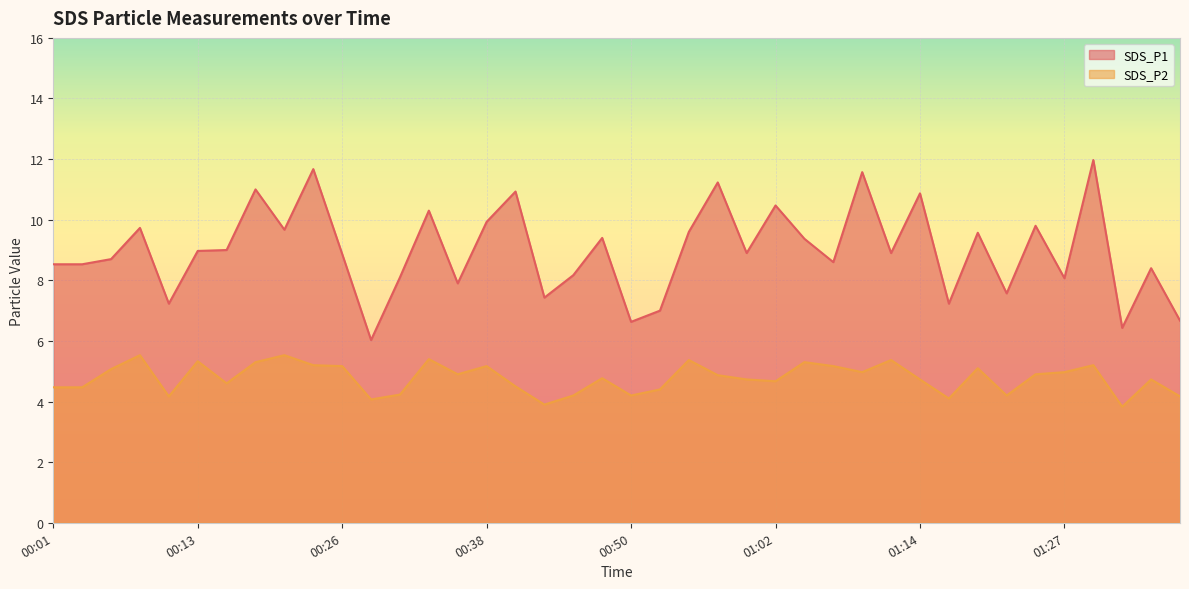

List the series in order of their peak value, highest first.

SDS_P1, SDS_P2